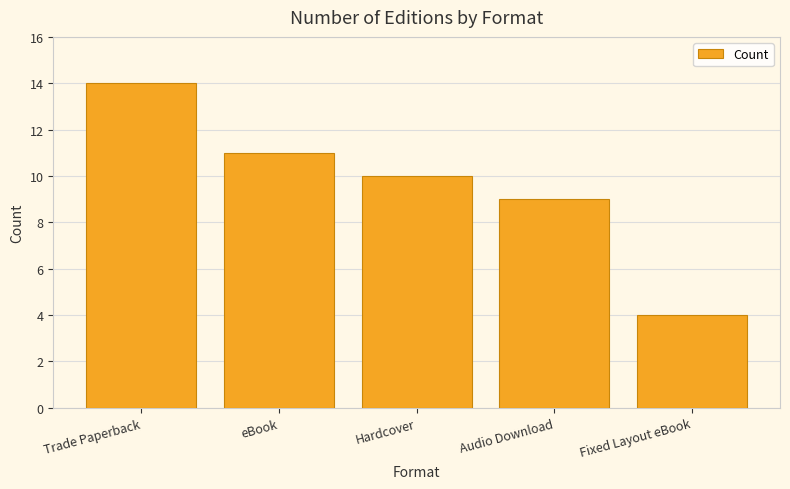

What is the label of the 5th bar from the right?

Trade Paperback